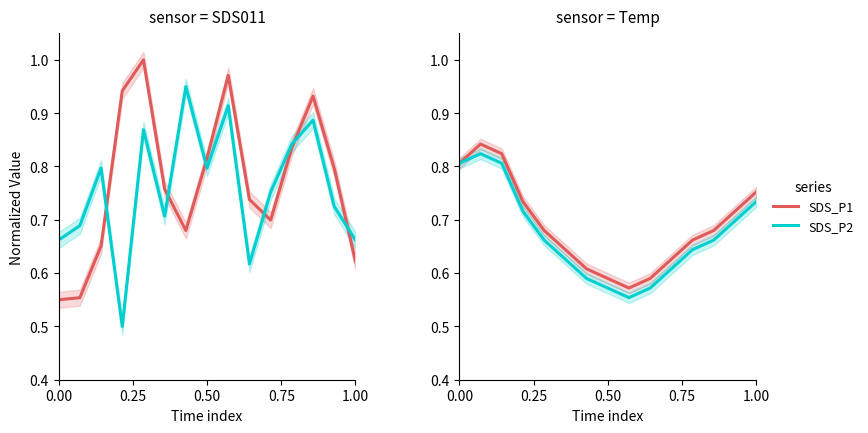

What is the sum of all SDS_P1 values?

10.3